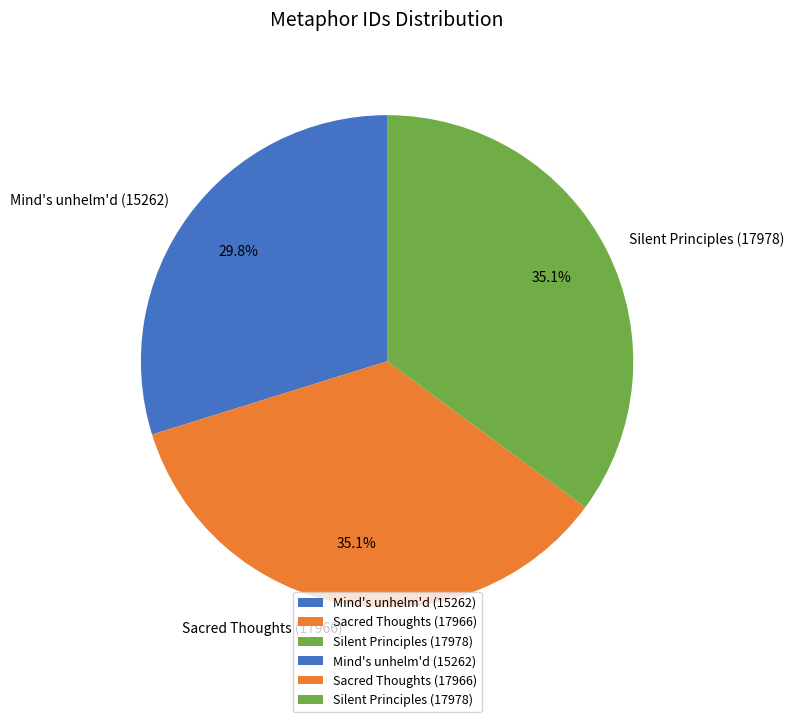

What percentage is the Silent Principles (17978) slice, to the nearest percent?

35%